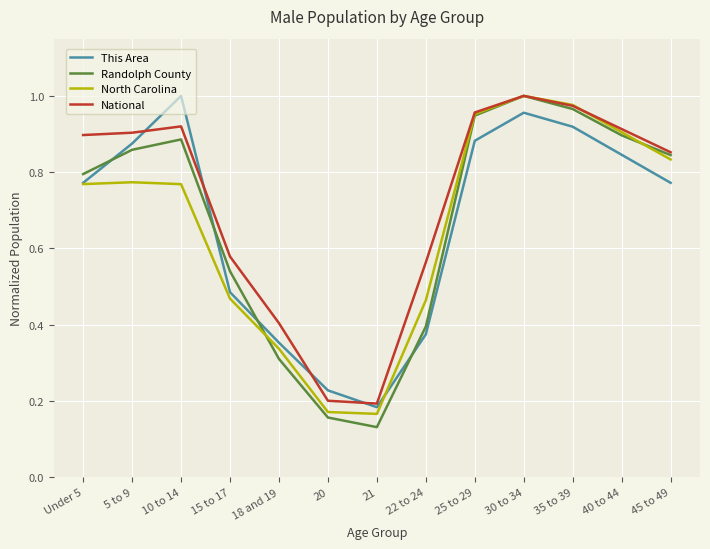

At which label does National reach its peak?

30 to 34